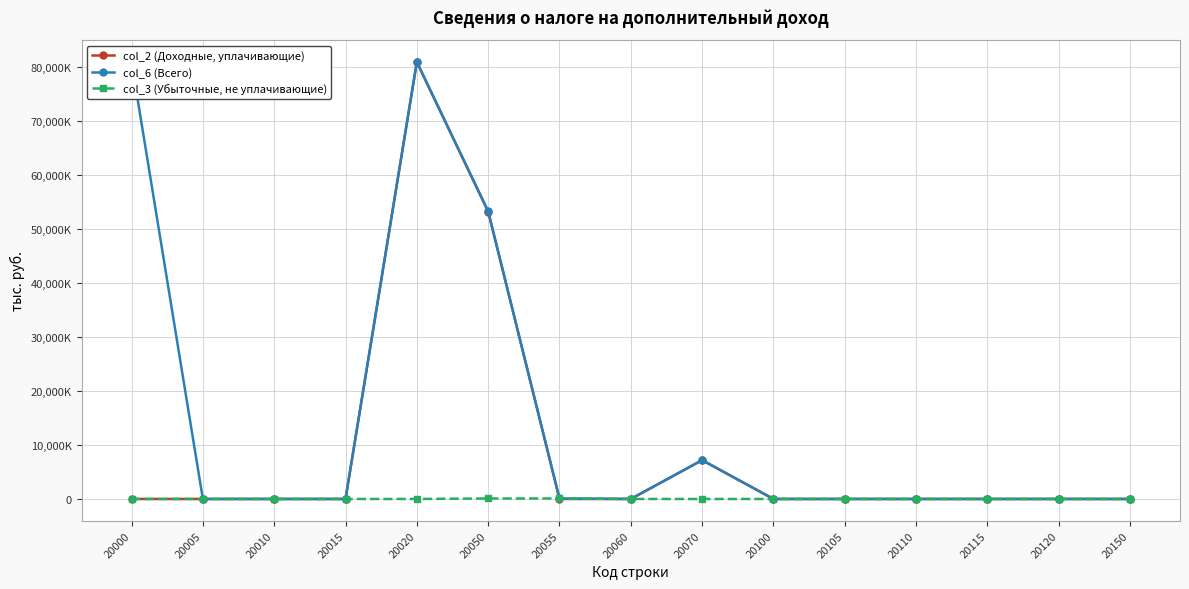

Is this an area chart (filled region under the line)?

No